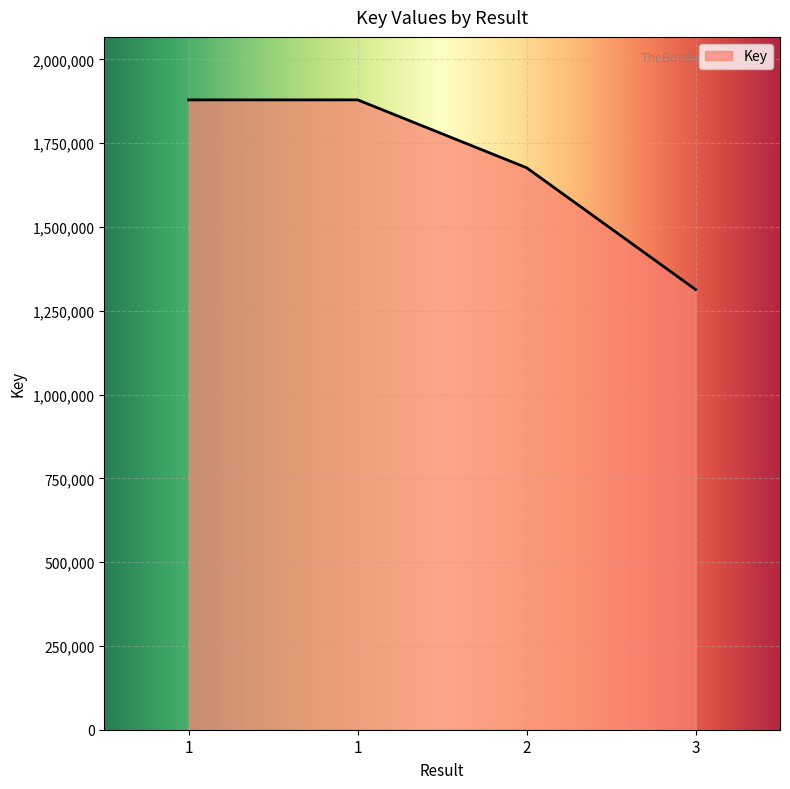

What is the difference between the values at 2 and 1?

202421